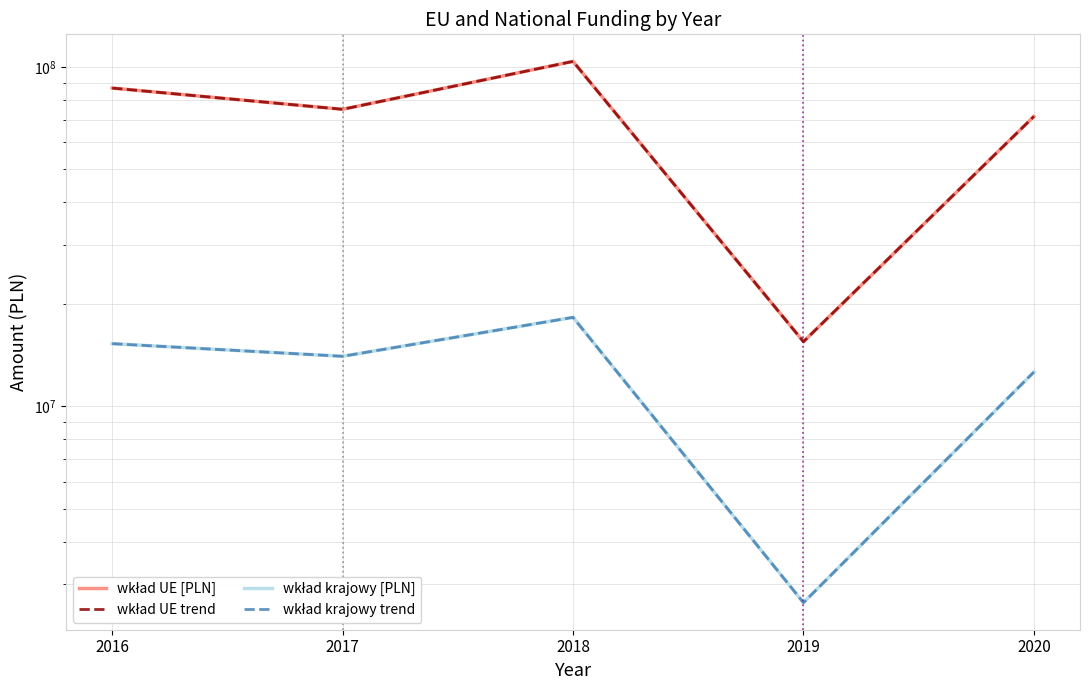

Rank the series at 2016 from lowest to highest value.

wkład krajowy [PLN], wkład krajowy trend, wkład UE [PLN], wkład UE trend